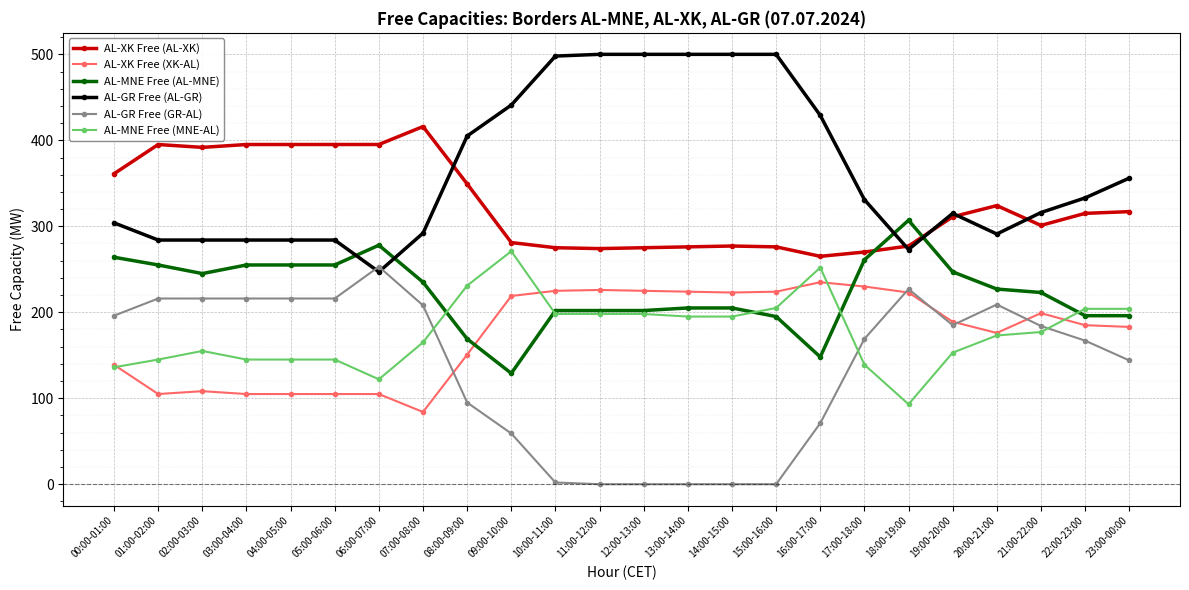

How many values in the AL-MNE Free (MNE-AL) series are below 177?

12